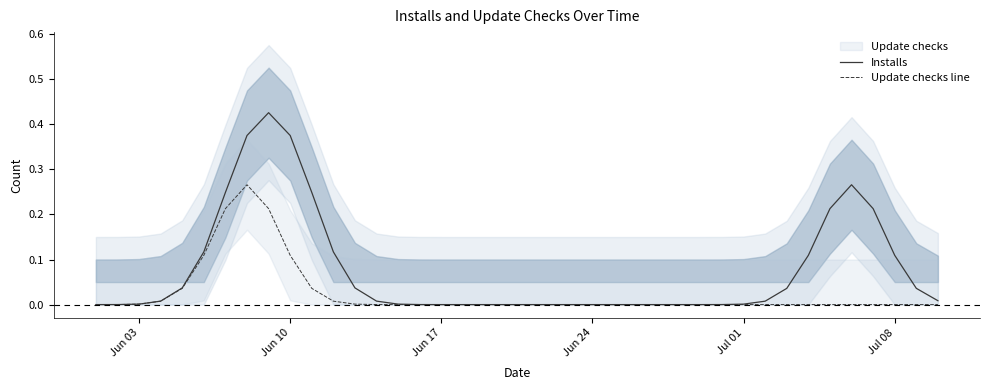

The value of Update checks line at Jul 08 is 0.2. True or false?

False